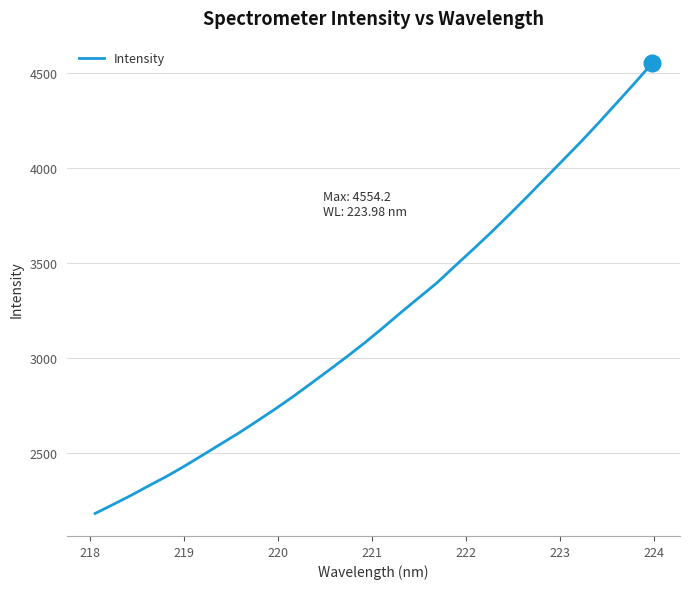

How many categories are shown in the chart?

32